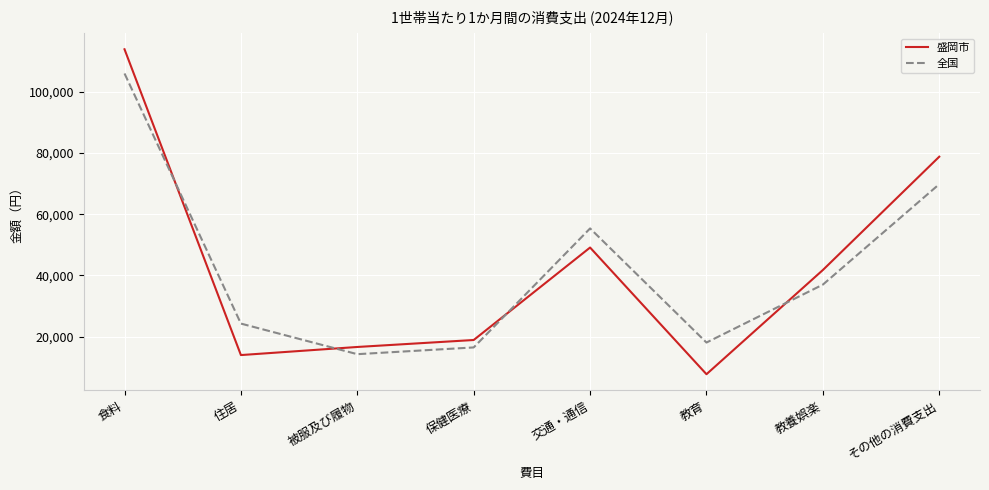

Which label corresponds to the smallest value in the chart?

教育